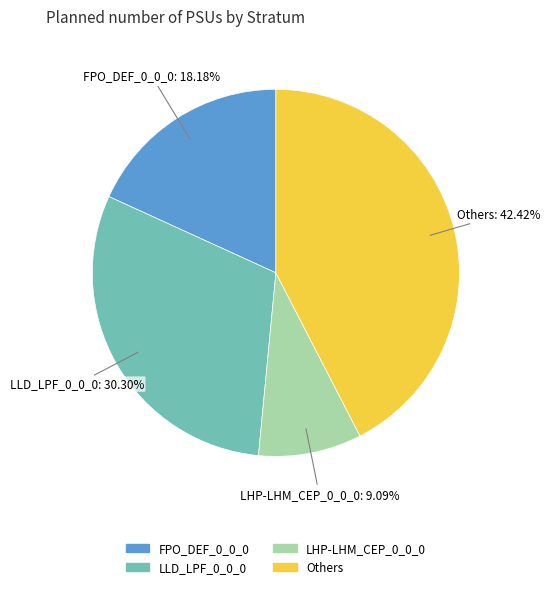

Is there a majority slice in this chart?

No